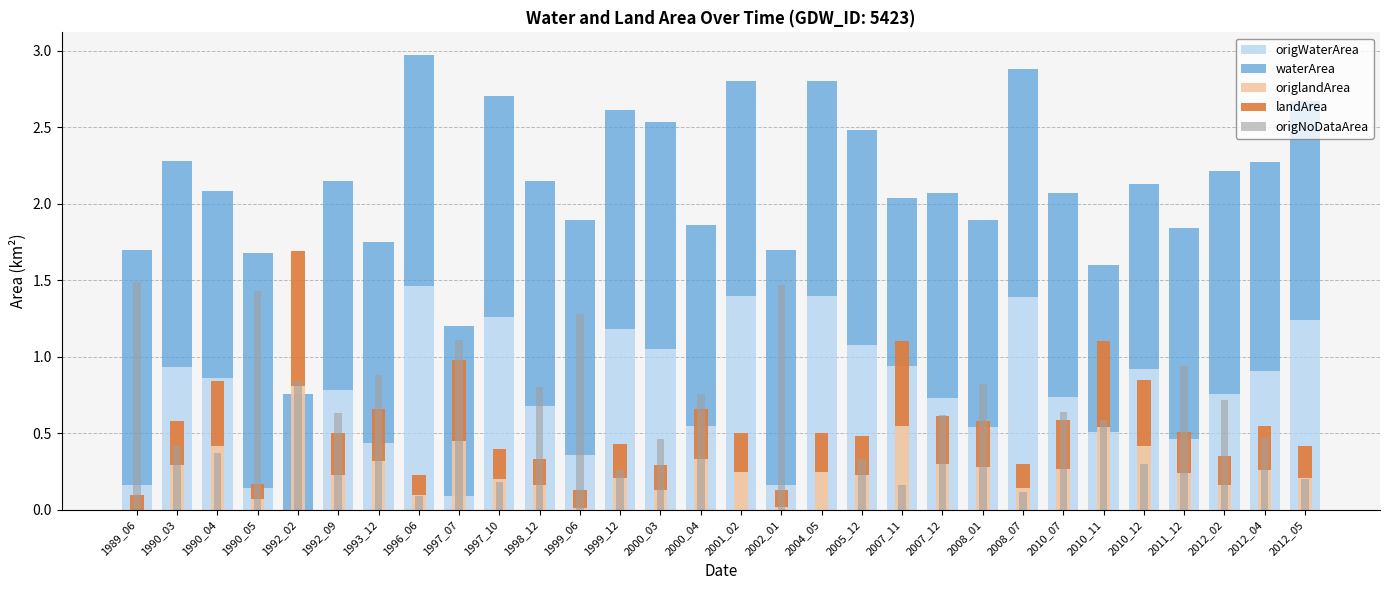

Reading right to left, what are all the values shown in this chart?

origWaterArea: 2012_05=1.2	2012_04=0.9	2012_02=0.8	2011_12=0.5	2010_12=0.9	2010_11=0.5	2010_07=0.7	2008_07=1.4	2008_01=0.5	2007_12=0.7	2007_11=0.9	2005_12=1.1	2004_05=1.4	2002_01=0.2	2001_02=1.4	2000_04=0.6	2000_03=1.1	1999_12=1.2	1999_06=0.4	1998_12=0.7	1997_10=1.3	1997_07=0.1	1996_06=1.5	1993_12=0.4	1992_09=0.8	1992_02=0.0	1990_05=0.1	1990_04=0.9	1990_03=0.9	1989_06=0.2
waterArea: 2012_05=1.4	2012_04=1.4	2012_02=1.4	2011_12=1.4	2010_12=1.2	2010_11=1.1	2010_07=1.3	2008_07=1.5	2008_01=1.4	2007_12=1.3	2007_11=1.1	2005_12=1.4	2004_05=1.4	2002_01=1.5	2001_02=1.4	2000_04=1.3	2000_03=1.5	1999_12=1.4	1999_06=1.5	1998_12=1.5	1997_10=1.4	1997_07=1.1	1996_06=1.5	1993_12=1.3	1992_09=1.4	1992_02=0.8	1990_05=1.5	1990_04=1.2	1990_03=1.4	1989_06=1.5
origlandArea: 2012_05=0.2	2012_04=0.3	2012_02=0.2	2011_12=0.2	2010_12=0.4	2010_11=0.5	2010_07=0.3	2008_07=0.1	2008_01=0.3	2007_12=0.3	2007_11=0.6	2005_12=0.2	2004_05=0.2	2002_01=0.0	2001_02=0.2	2000_04=0.3	2000_03=0.1	1999_12=0.2	1999_06=0.0	1998_12=0.2	1997_10=0.2	1997_07=0.5	1996_06=0.1	1993_12=0.3	1992_09=0.2	1992_02=0.8	1990_05=0.1	1990_04=0.4	1990_03=0.3	1989_06=0.0
landArea: 2012_05=0.2	2012_04=0.3	2012_02=0.2	2011_12=0.3	2010_12=0.4	2010_11=0.6	2010_07=0.3	2008_07=0.2	2008_01=0.3	2007_12=0.3	2007_11=0.6	2005_12=0.2	2004_05=0.2	2002_01=0.1	2001_02=0.2	2000_04=0.3	2000_03=0.2	1999_12=0.2	1999_06=0.1	1998_12=0.2	1997_10=0.2	1997_07=0.5	1996_06=0.1	1993_12=0.3	1992_09=0.3	1992_02=0.9	1990_05=0.1	1990_04=0.4	1990_03=0.3	1989_06=0.1
origNoDataArea: 2012_05=0.2	2012_04=0.5	2012_02=0.7	2011_12=0.9	2010_12=0.3	2010_11=0.6	2010_07=0.6	2008_07=0.1	2008_01=0.8	2007_12=0.6	2007_11=0.2	2005_12=0.3	2004_05=0.0	2002_01=1.5	2001_02=0.0	2000_04=0.8	2000_03=0.5	1999_12=0.3	1999_06=1.3	1998_12=0.8	1997_10=0.2	1997_07=1.1	1996_06=0.1	1993_12=0.9	1992_09=0.6	1992_02=0.8	1990_05=1.4	1990_04=0.4	1990_03=0.4	1989_06=1.5